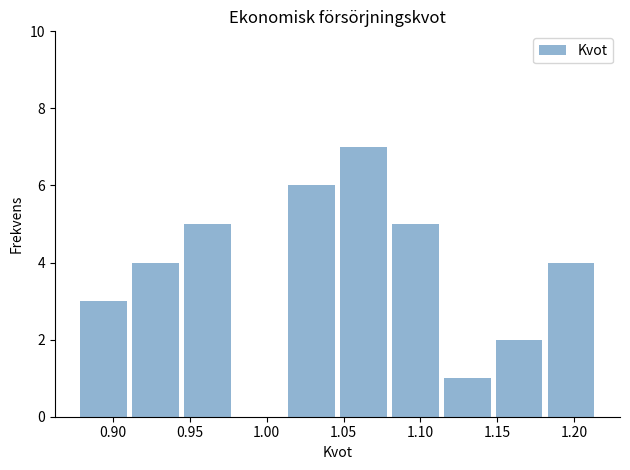

How tall is the bar that spans 0.945 to 0.980 on the x-axis? Neither the bar edges nor the heights are printed on the chart, so give them approximately, as read against the axes.

5